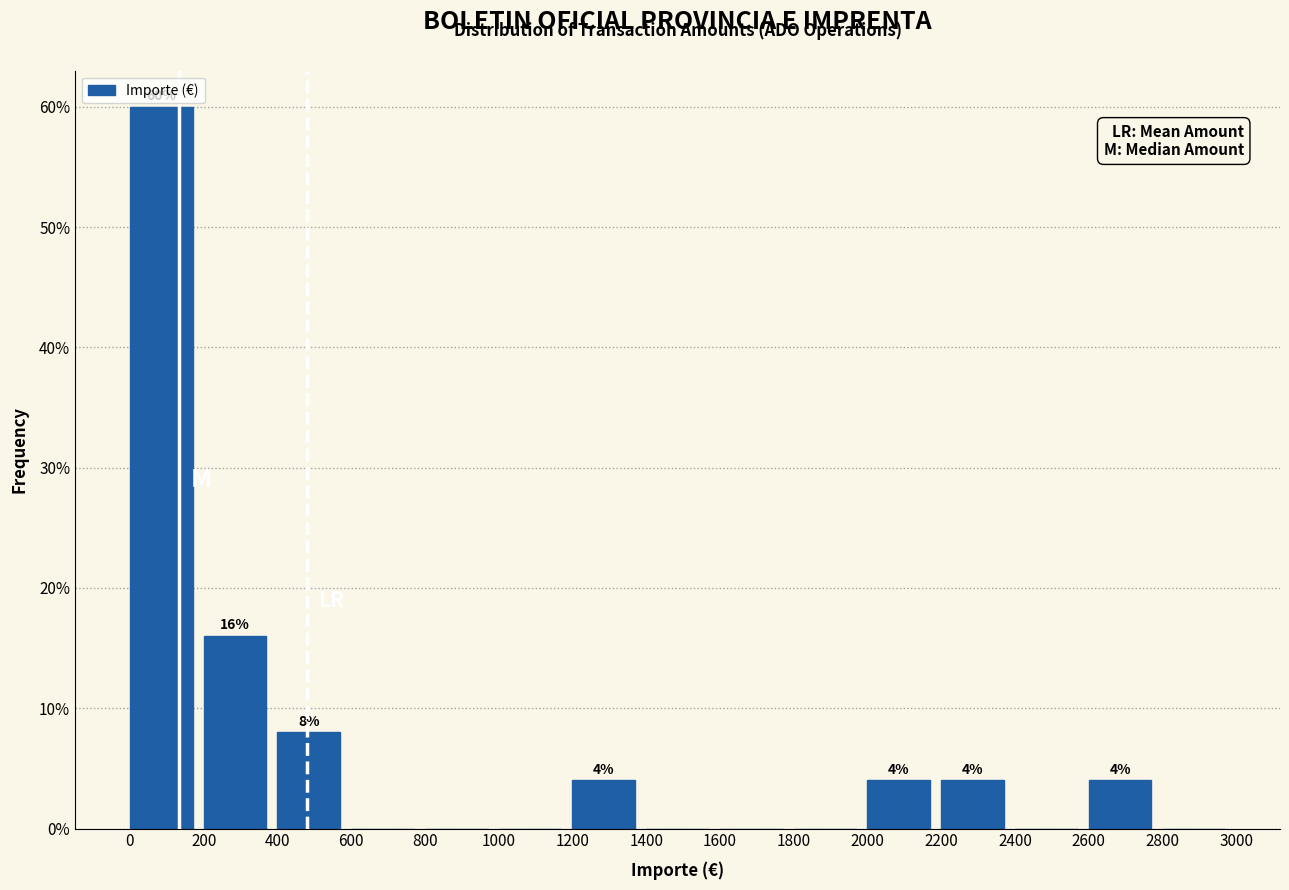

Which range on the x-axis has the tallest bar?

0 to 200